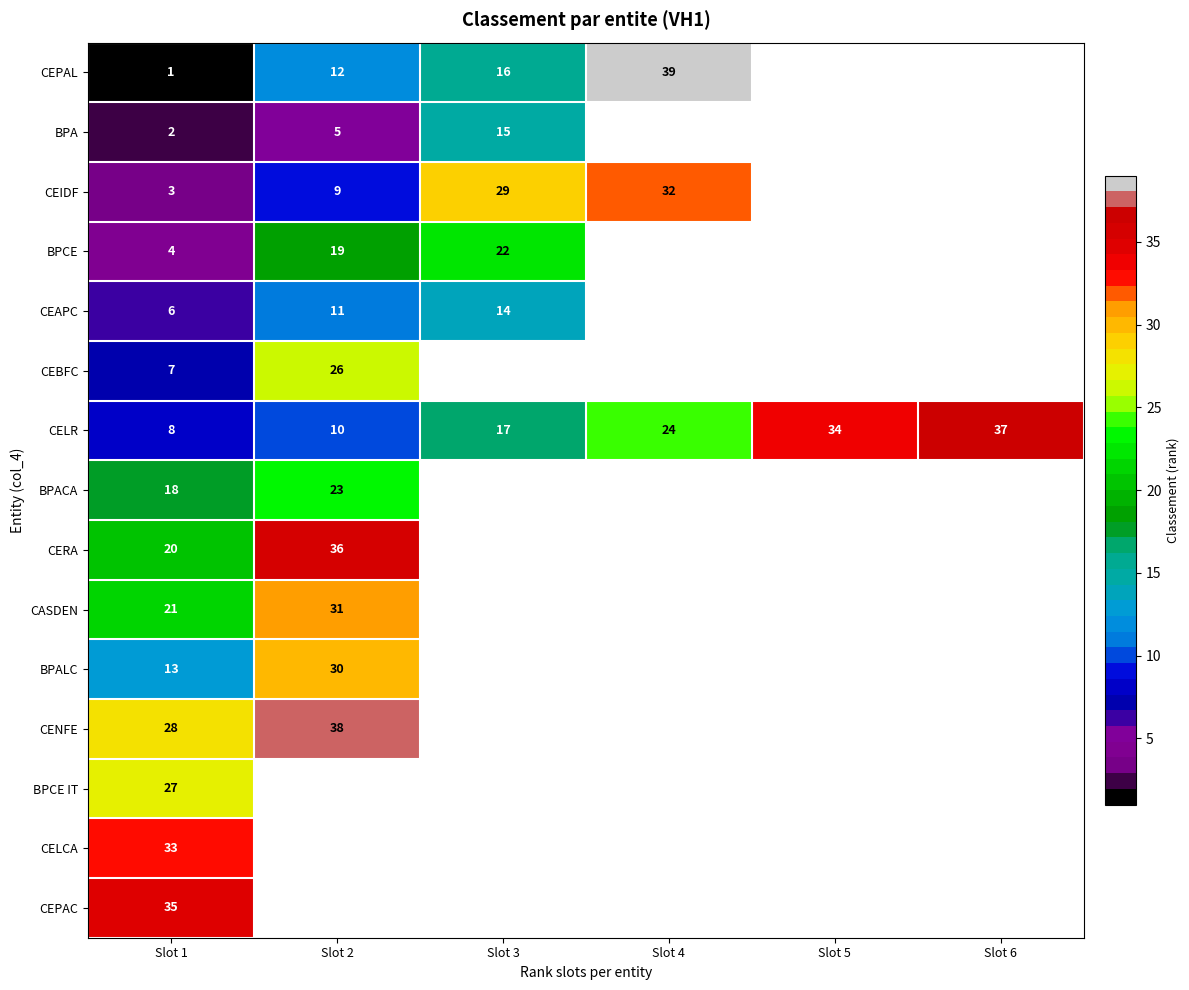

The CEIDF series shows 45.5 at Slot 4. True or false?

False